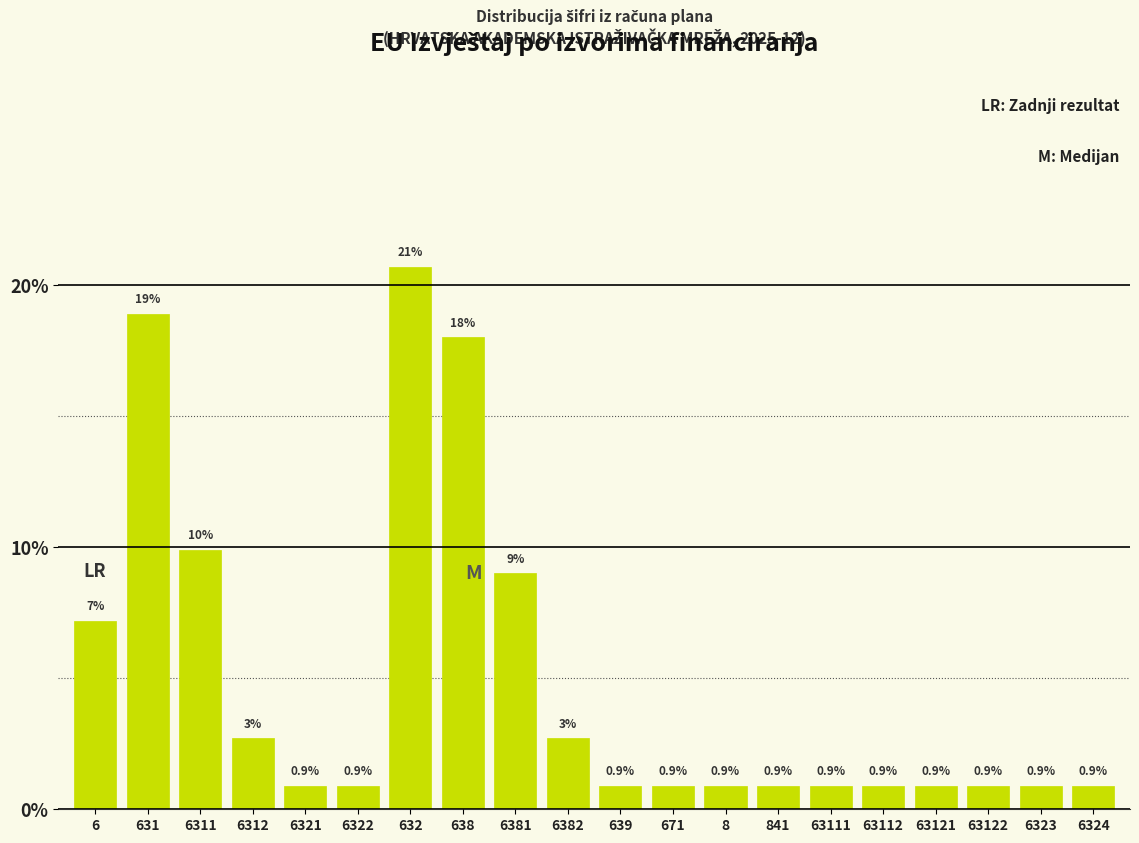

Reading left to right, extract all data points from this chart.

6=7.2	631=18.9	6311=9.9	6312=2.7	6321=0.9	6322=0.9	632=20.7	638=18.0	6381=9.0	6382=2.7	639=0.9	671=0.9	8=0.9	841=0.9	63111=0.9	63112=0.9	63121=0.9	63122=0.9	6323=0.9	6324=0.9